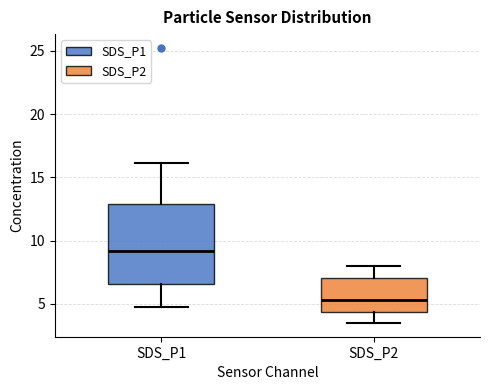

Which box has the highest median line?

SDS_P1